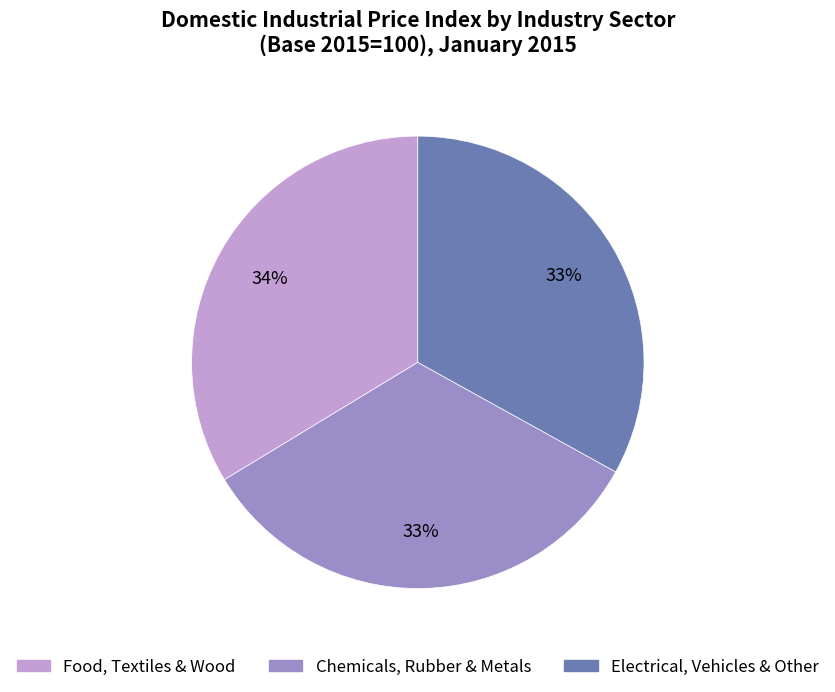

Does any single category account for the majority?

No